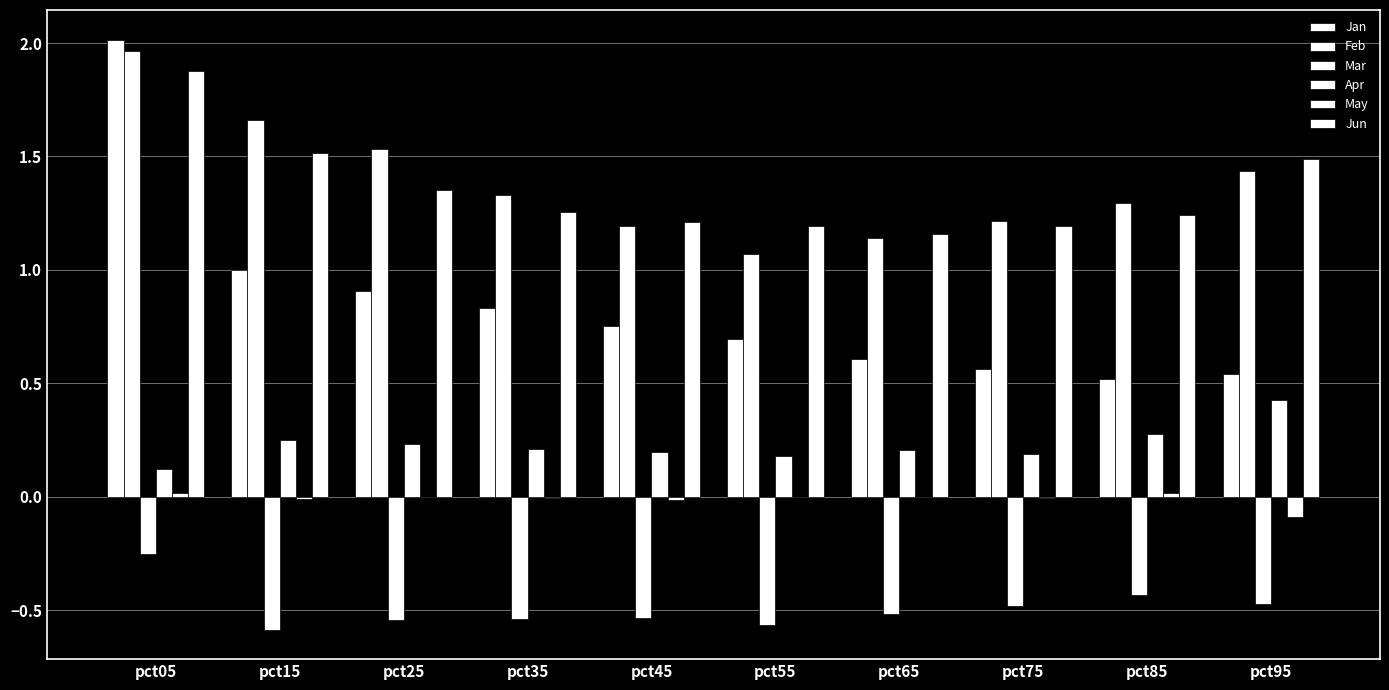

The Jan series shows 0.5 at pct85. True or false?

True